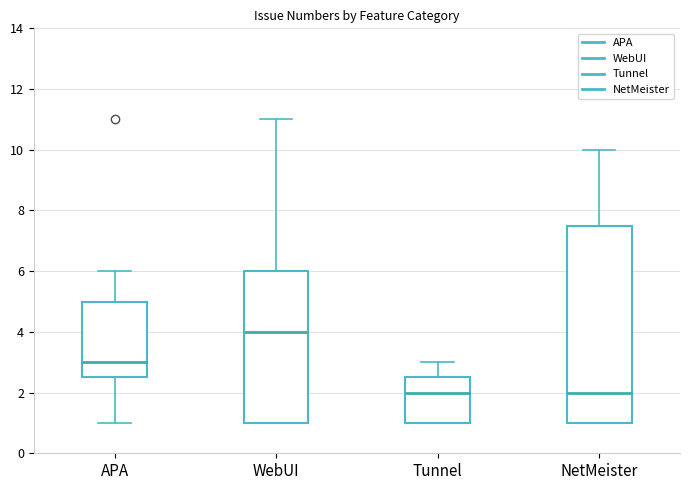

Reading left to right, read every box against the y-axis: the position of its median line, the range the box covers, and the ends of its whiskers. The values are not printed on the chart, so give them approximately, as read against the axis.

APA: median 3.0, box 2.6 to 5.0, whiskers 1.0 to 6.0
WebUI: median 4.0, box 1.0 to 6.0, whiskers 1.0 to 11.0
Tunnel: median 2.0, box 1.0 to 2.6, whiskers 1.0 to 3.0
NetMeister: median 2.0, box 1.0 to 7.6, whiskers 1.0 to 10.0